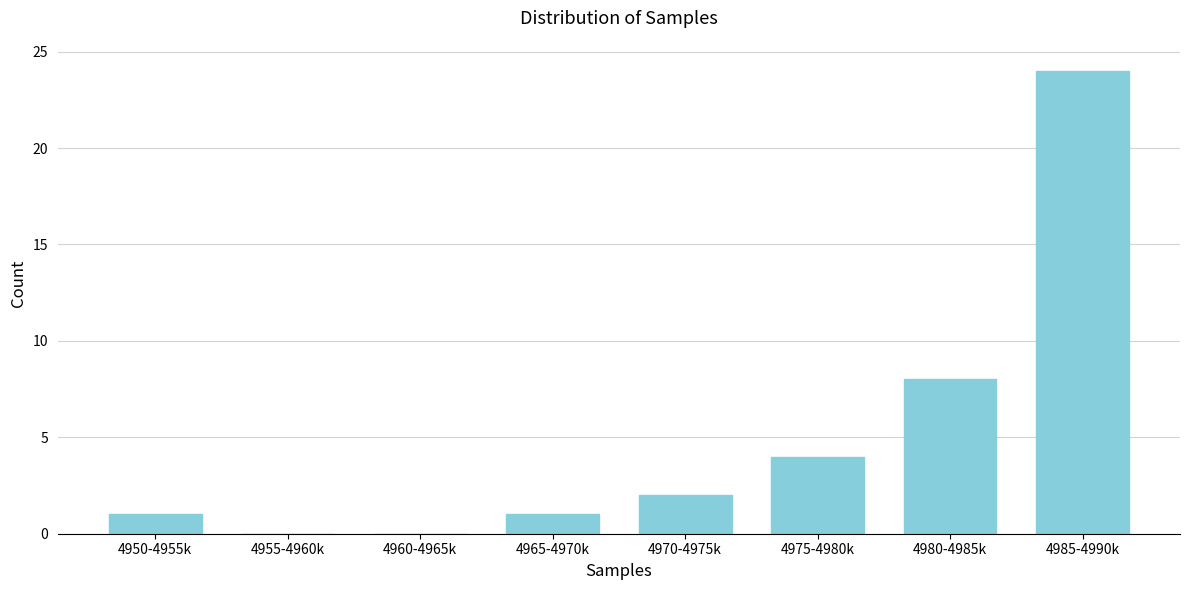

Reading left to right, what are all the values shown in this chart?

4950-4955k=1	4955-4960k=0	4960-4965k=0	4965-4970k=1	4970-4975k=2	4975-4980k=4	4980-4985k=8	4985-4990k=24